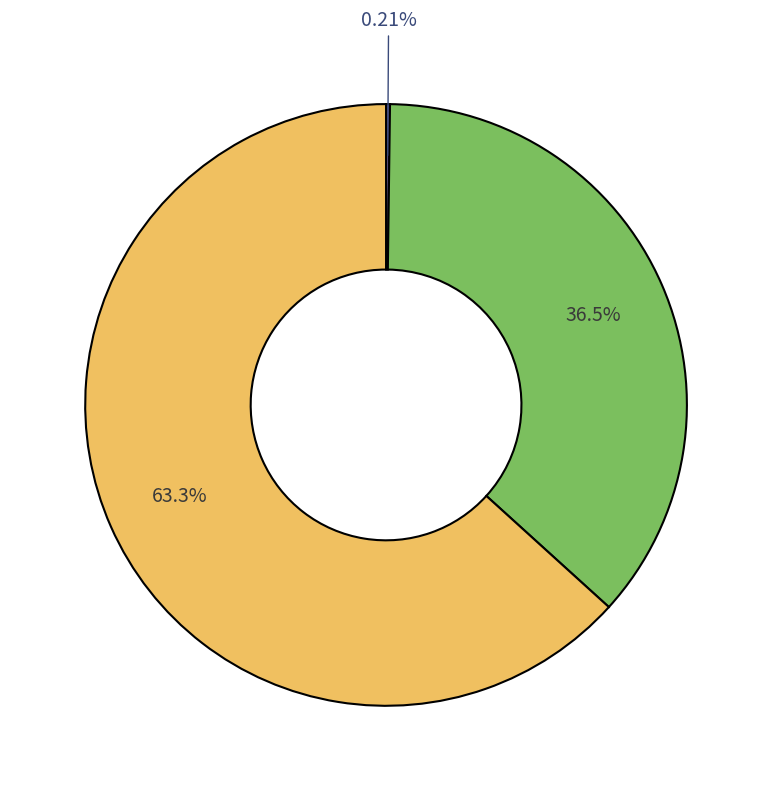

Is there a majority slice in this chart?

Yes